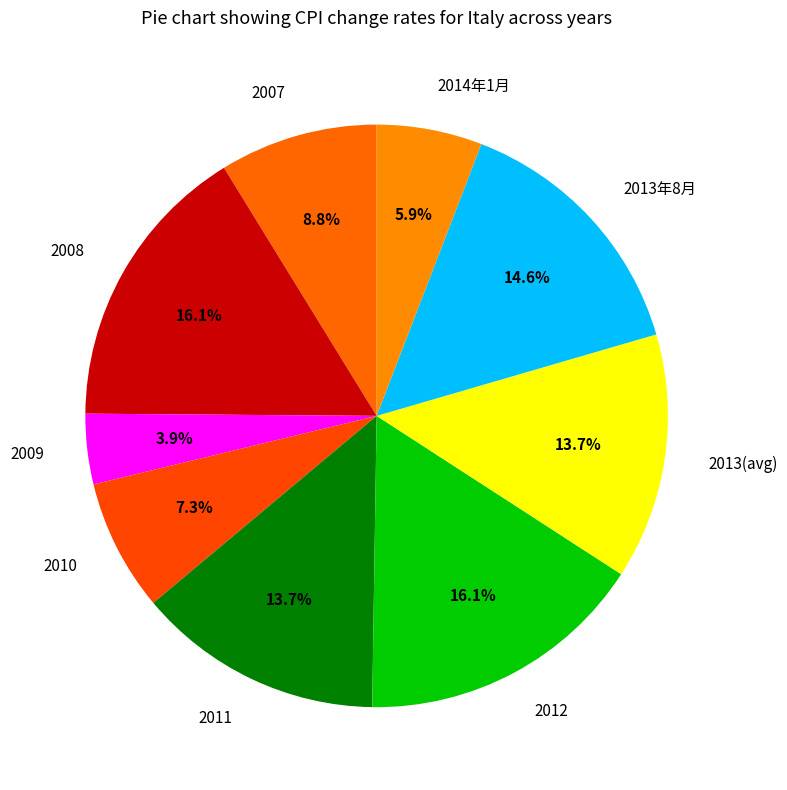

To the nearest percent, what is the difference between the 2008 and 2014年1月 slice percentages?

10%